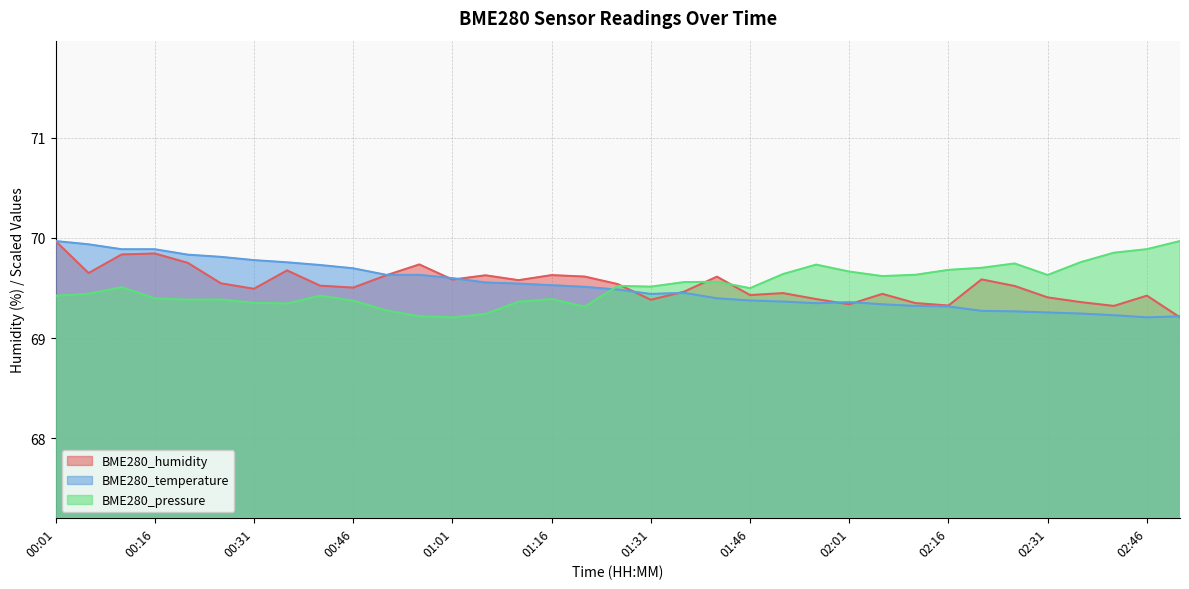

Rank the series by their maximum value, from highest to lowest.

BME280_humidity, BME280_temperature, BME280_pressure